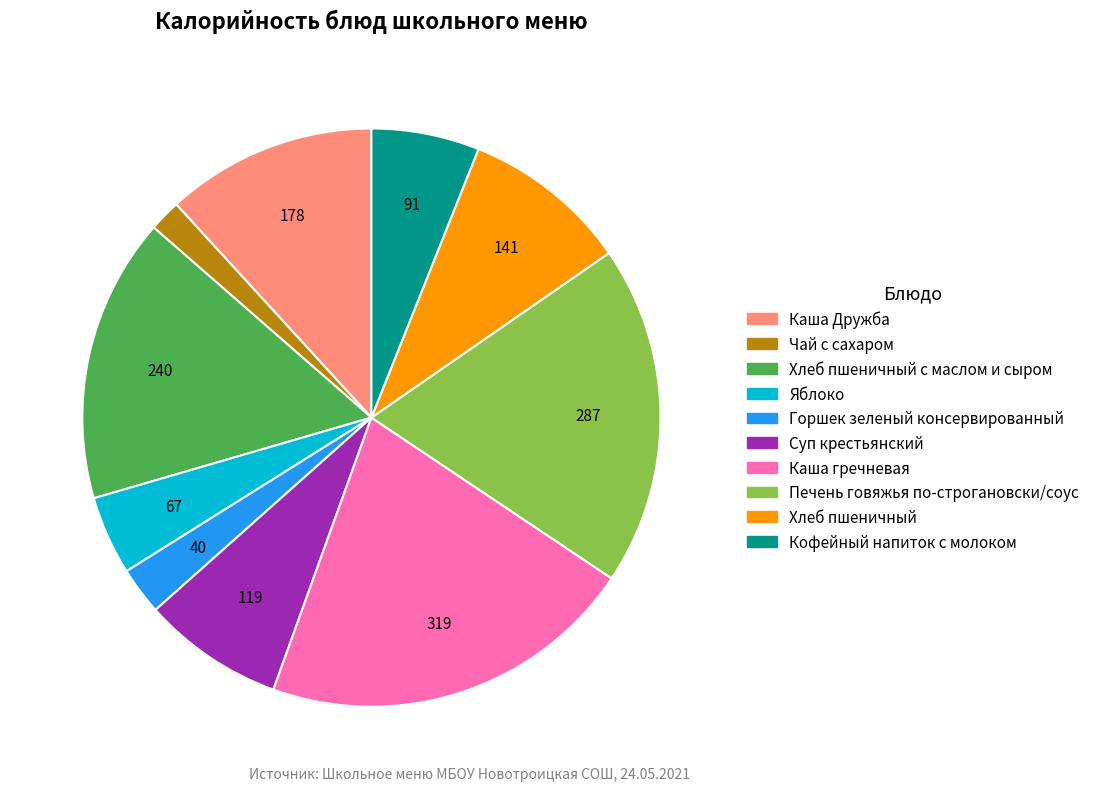

Is there a majority slice in this chart?

No